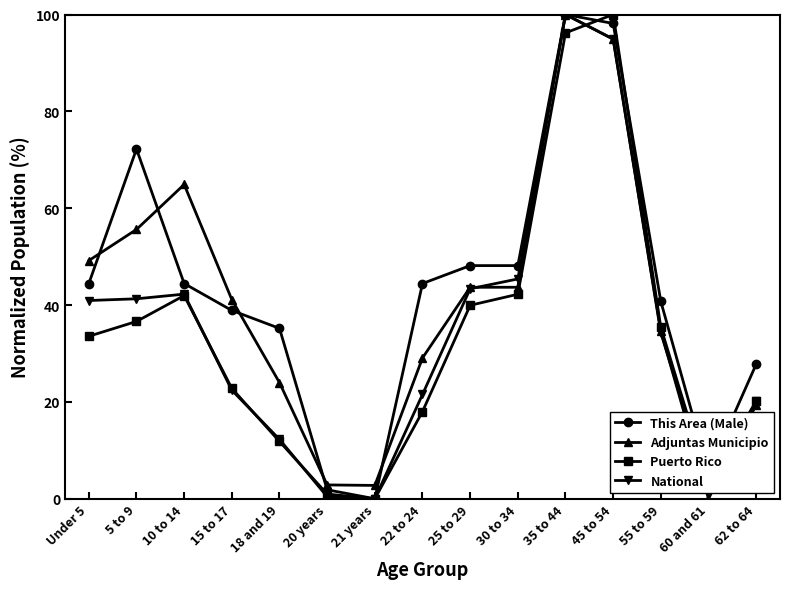

What is the total value across all series at 15 to 17?

125.2